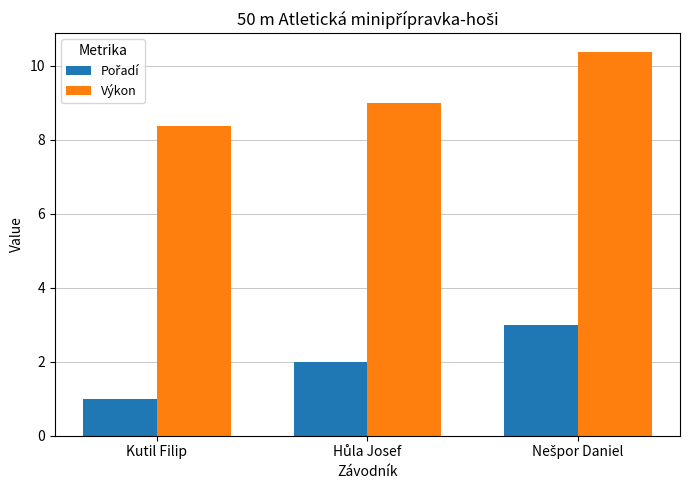

What is the difference between the highest and lowest values at Kutil Filip?

7.4